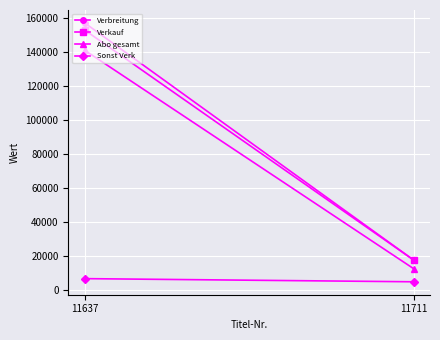

How many Abo gesamt values are between 12780 and 140876?

2